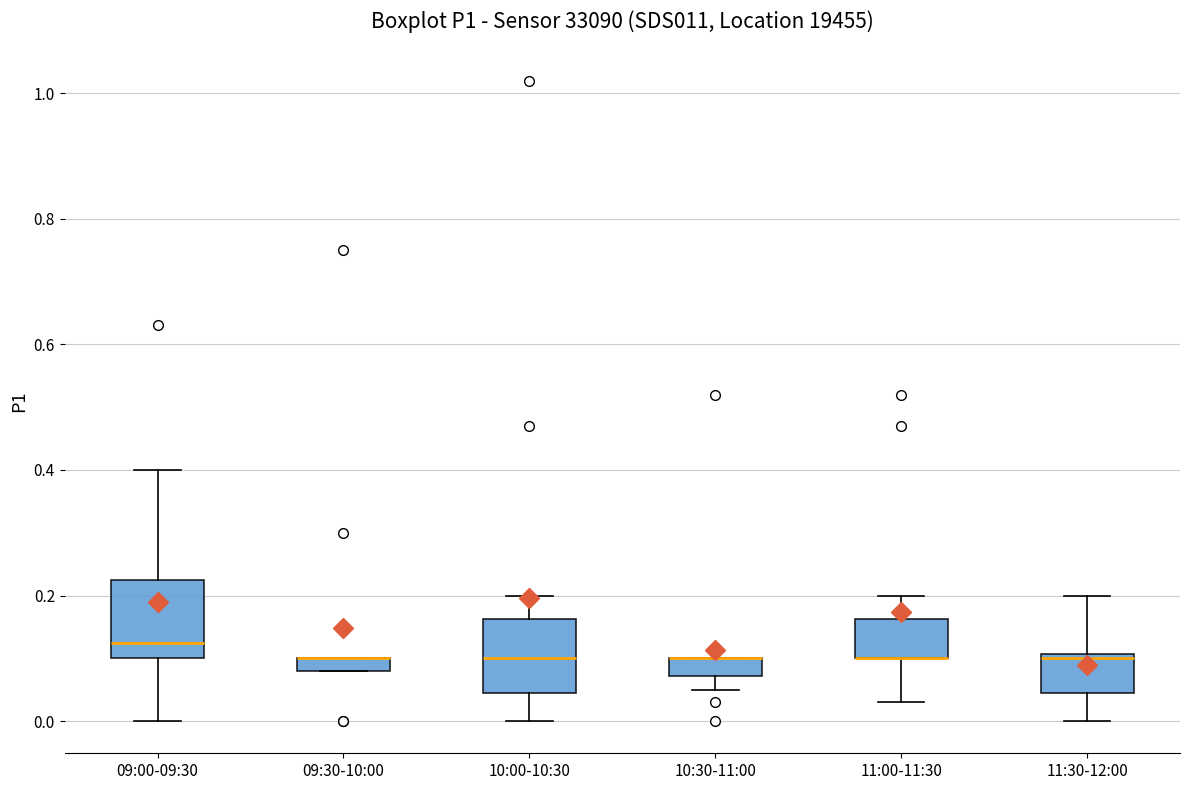

Where does the median line of the box for 09:00-09:30 sit on the y-axis? The values are not printed on the chart, so give them approximately, as read against the axis.

0.12